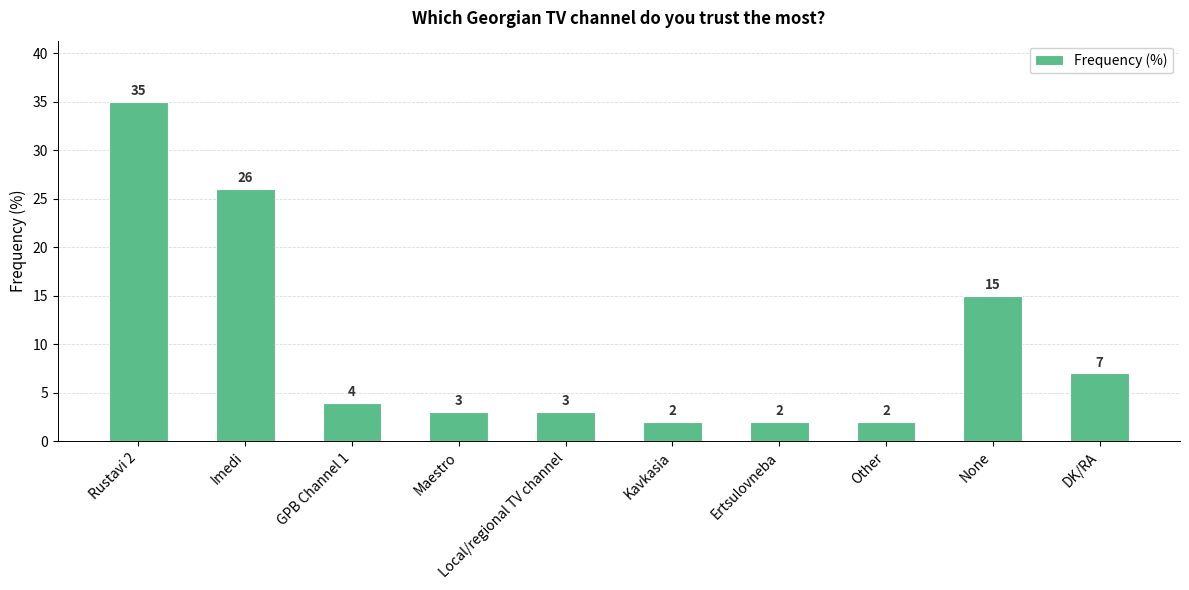

Are the bars grouped side by side (vs. stacked)?

No